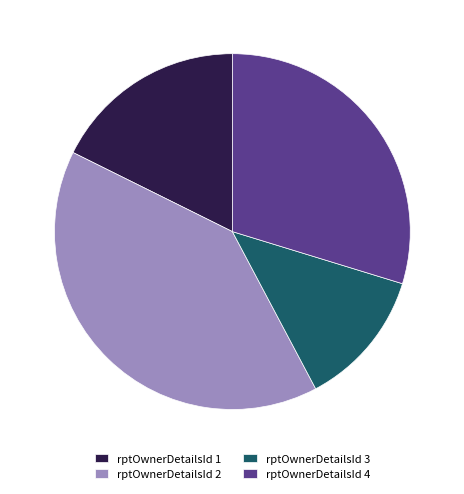

Approximately how many times larger is the value at rptOwnerDetailsId 4 compared to rptOwnerDetailsId 3?

2.4